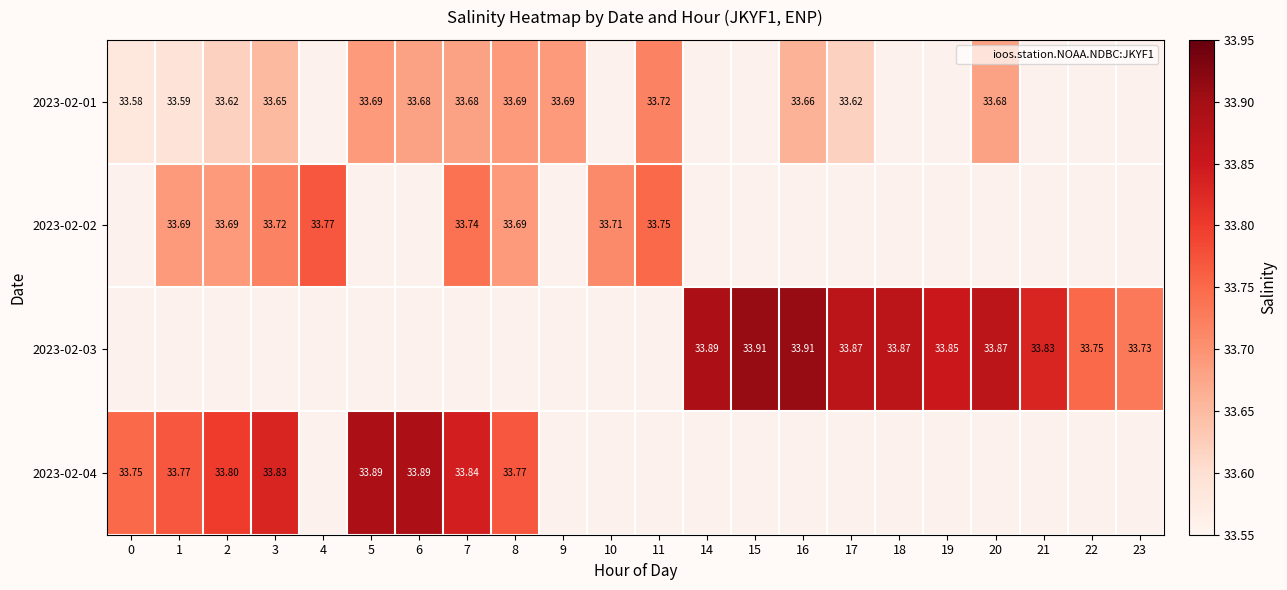

Which has a higher value, 5 or 18?

18